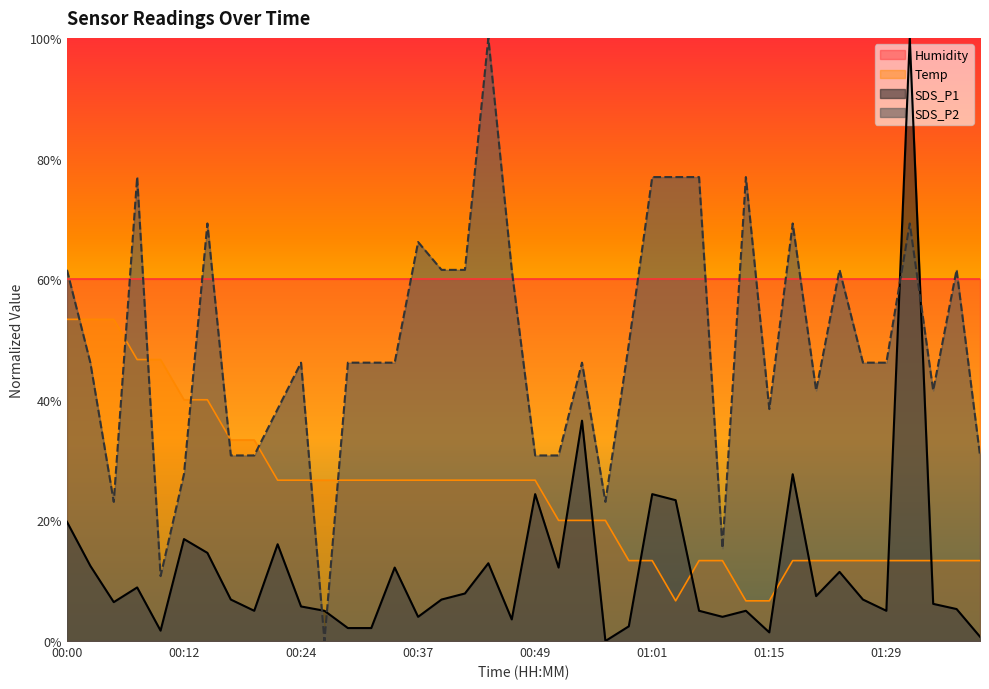

How many intersections are there between Temp and SDS_P1?

8